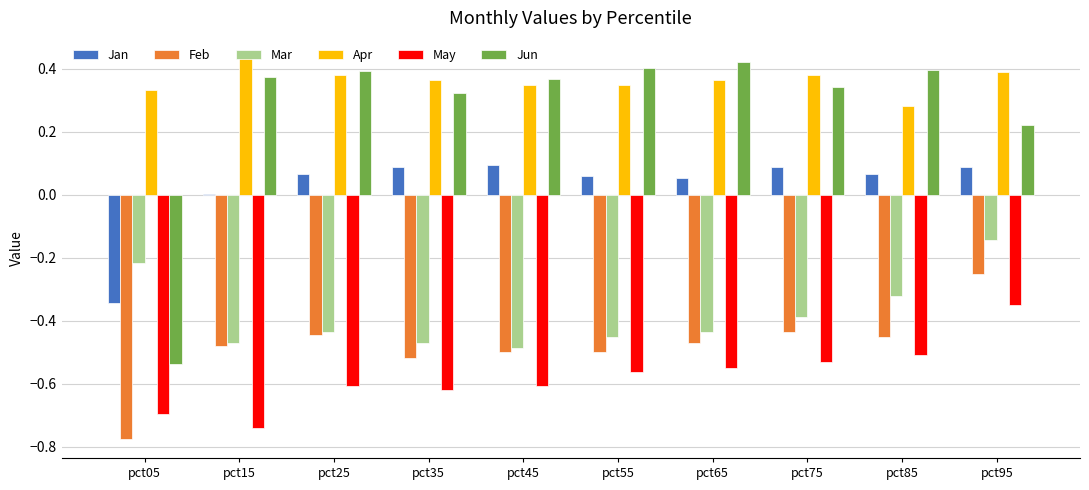

What are all the series names shown in the legend?

Jan, Feb, Mar, Apr, May, Jun